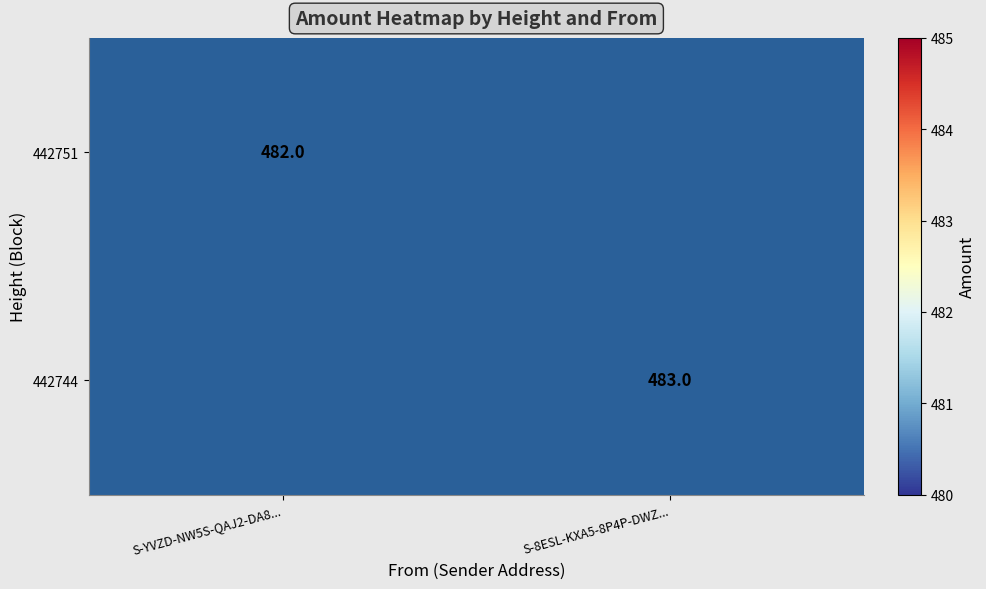

The 442744 series shows 241 at S-8ESL-KXA5-8P4P-DWZ.... True or false?

False